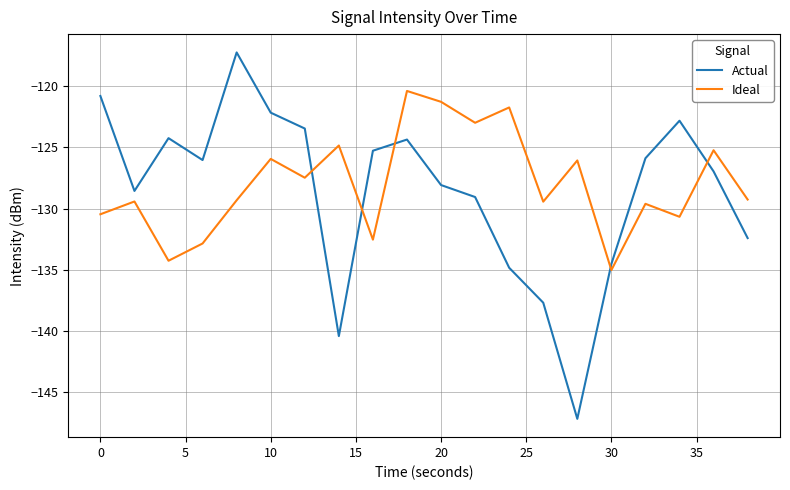

List the series in order of their peak value, lowest first.

Ideal, Actual